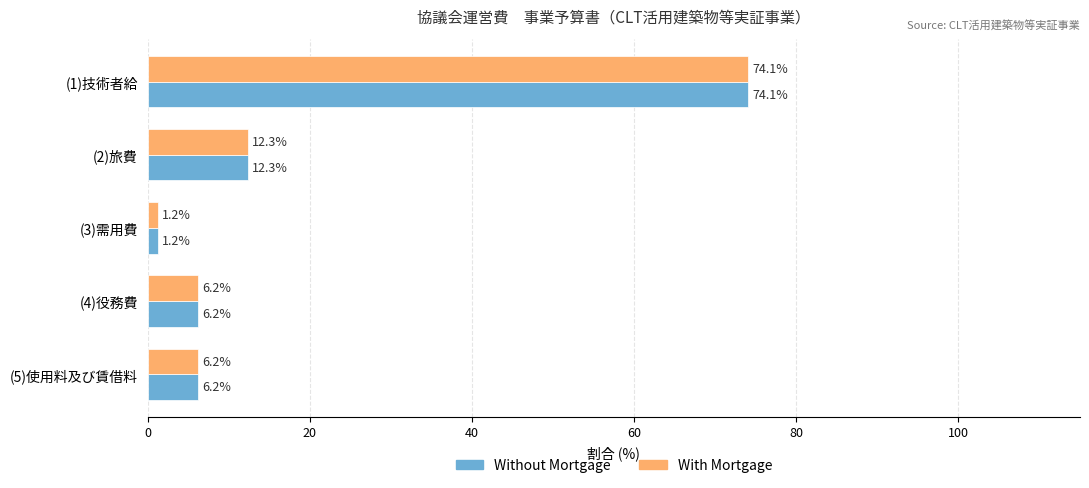

What is the sum of the Without Mortgage values at (1)技術者給 and (3)需用費?

75.3